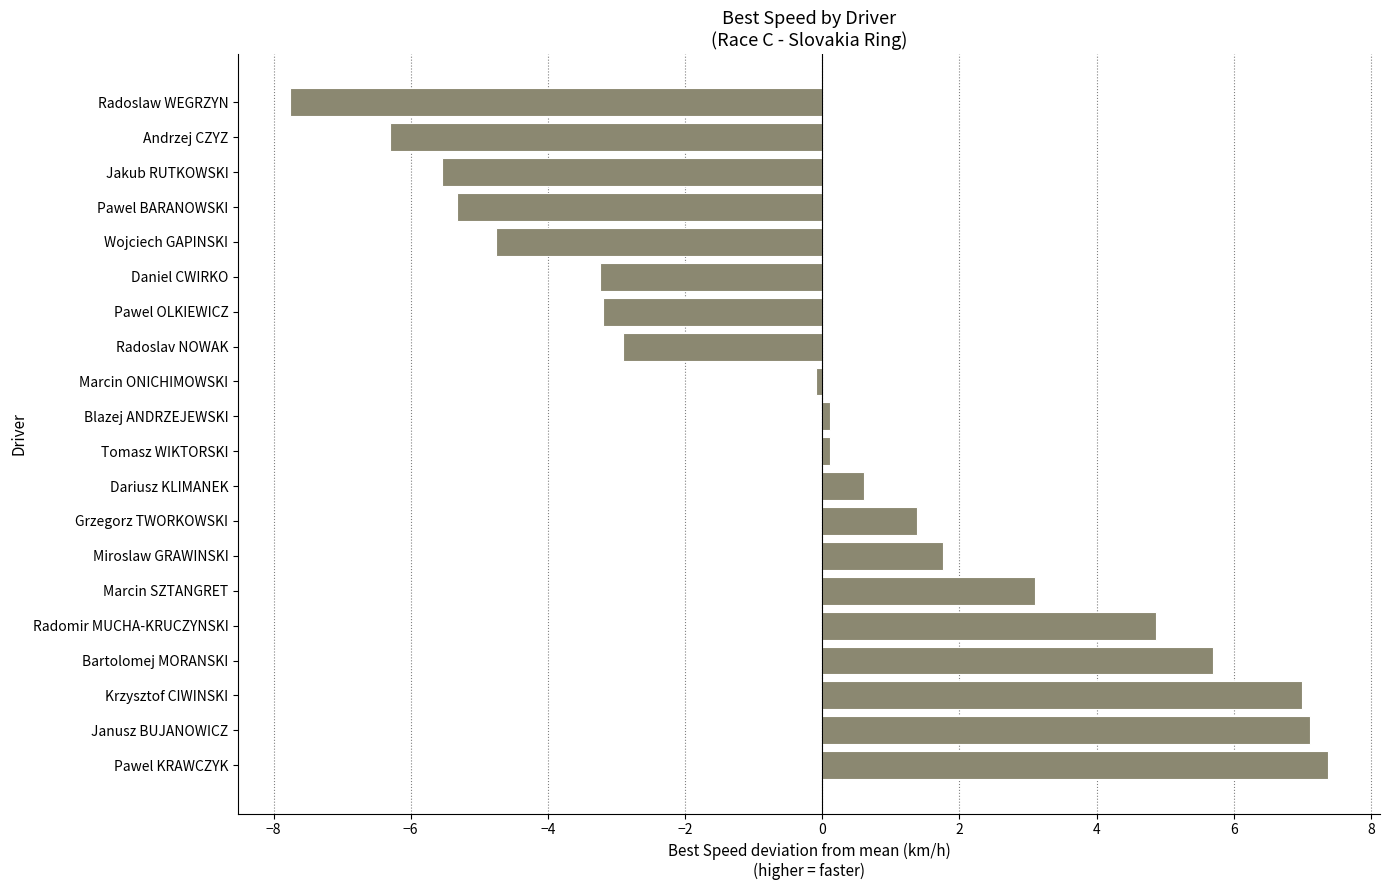

True or false: the data shows 9.3 at Bartolomej MORANSKI.

False